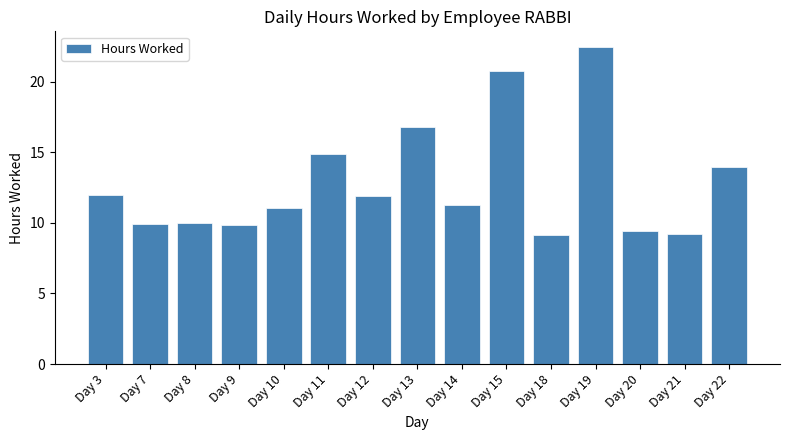

The chart shows a value of 3.3 at Day 20. True or false?

False